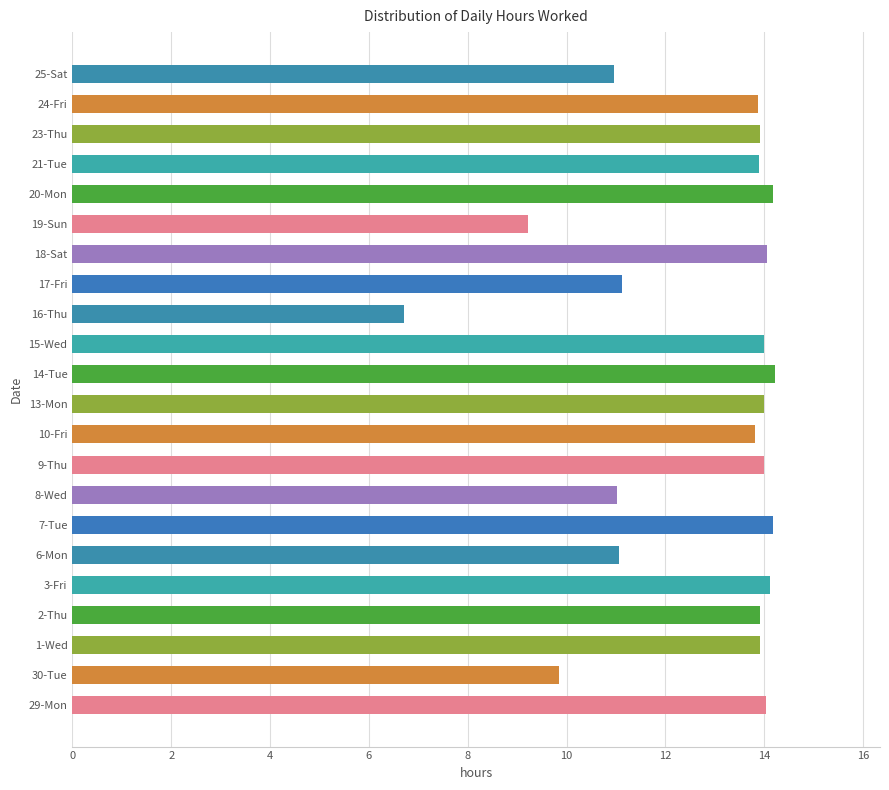

The value at 21-Tue is 7.2. True or false?

False